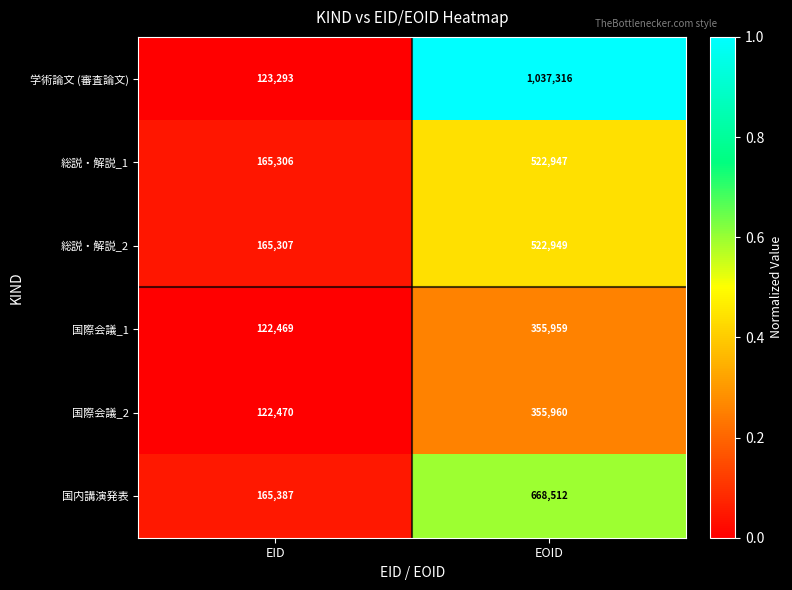

What is the total value across all series at EID?

864232